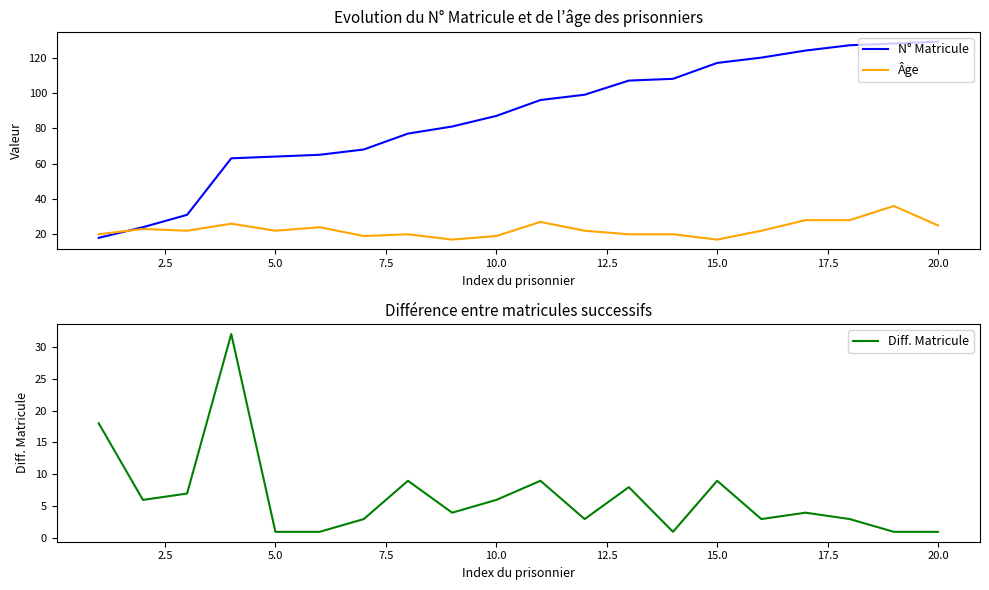

What is the greatest value displayed?

129